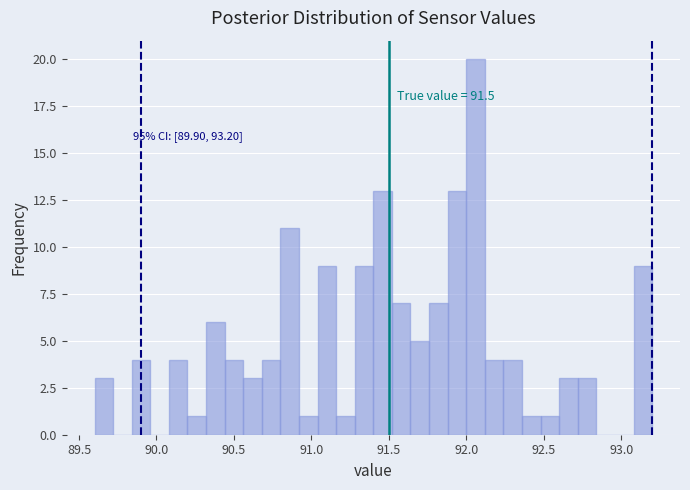

Around what value on the x-axis is the tallest bar? Give the approximate position of its centre, as read against the axis.

92.05